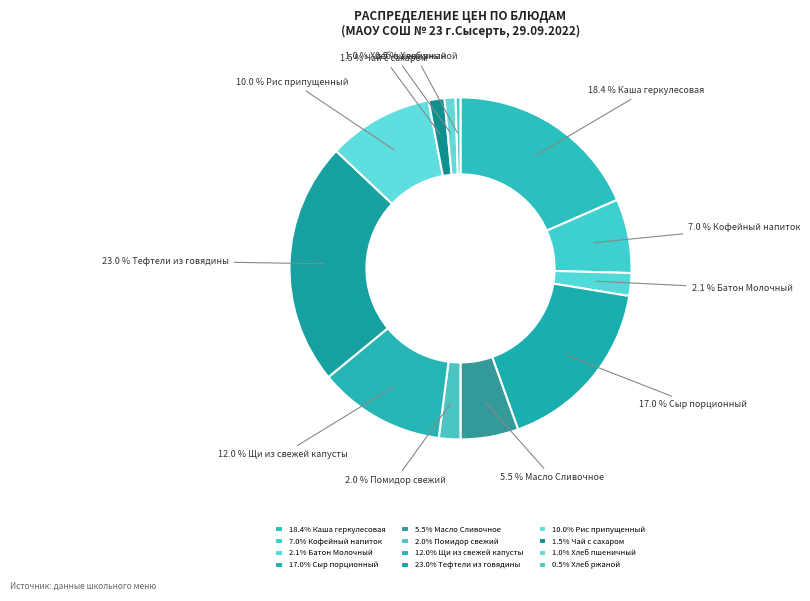

Count the number of slices in the pie.

12